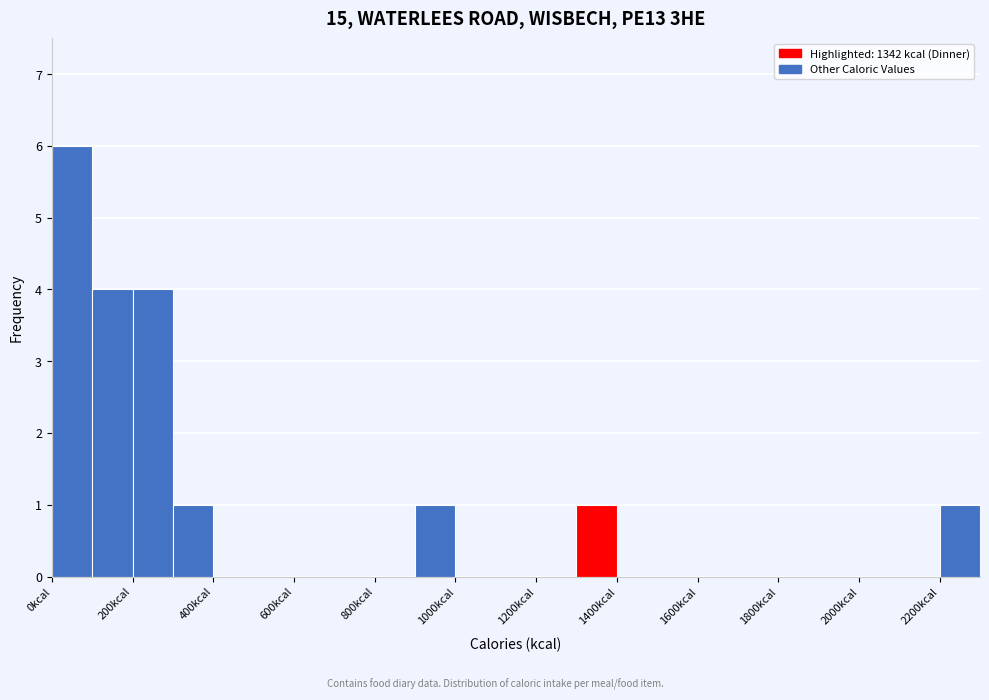

Which range on the x-axis has the tallest bar?

0 to 100